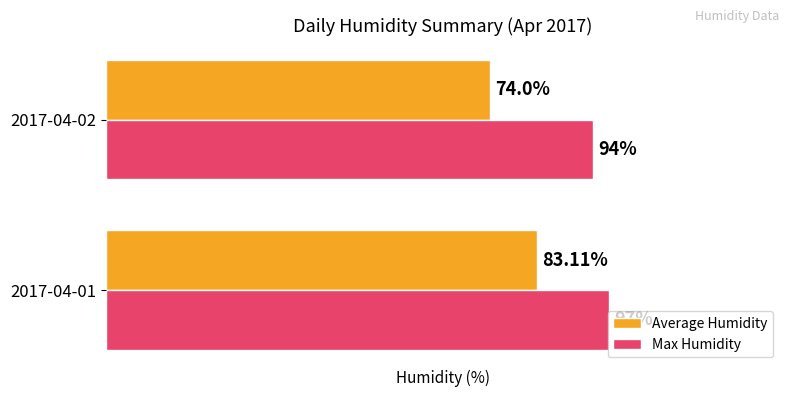

Which series has the largest total across all categories?

Max Humidity